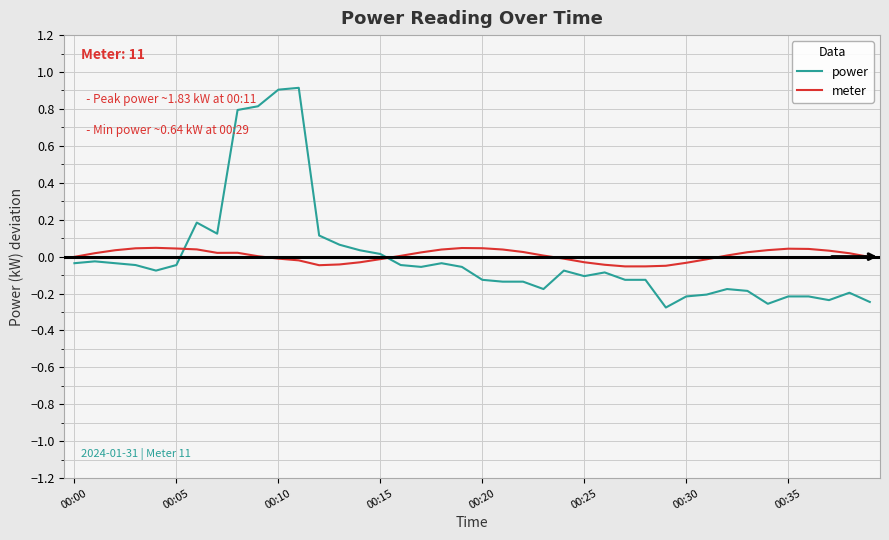

List the series in order of their peak value, highest first.

power, meter